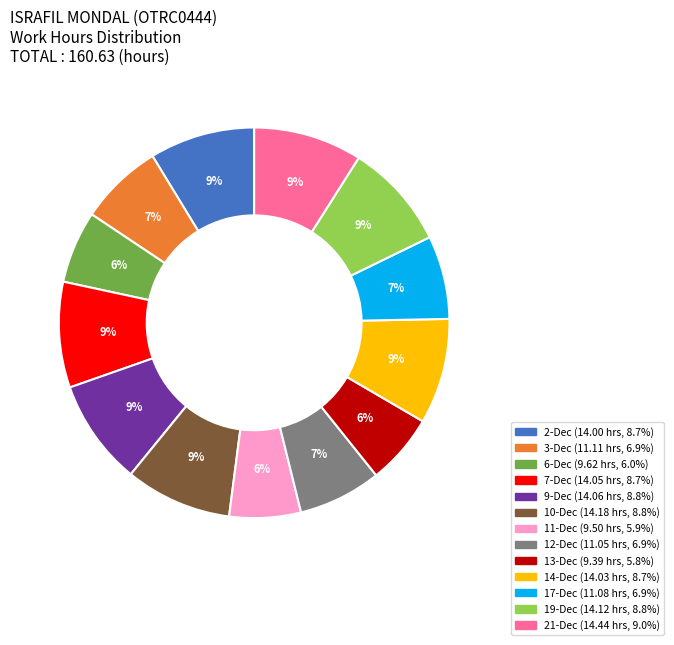

To the nearest percent, what portion does 21-Dec represent?

9%